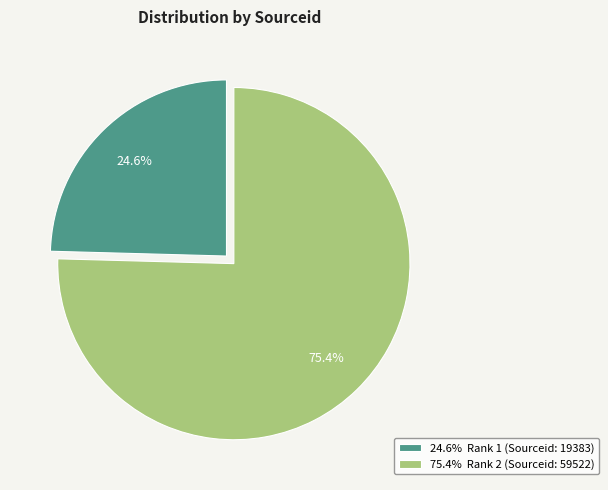

Combined, what portion of the pie is 75.4% Rank 2 (Sourceid: 59522) and 24.6% Rank 1 (Sourceid: 19383)?

100.0%